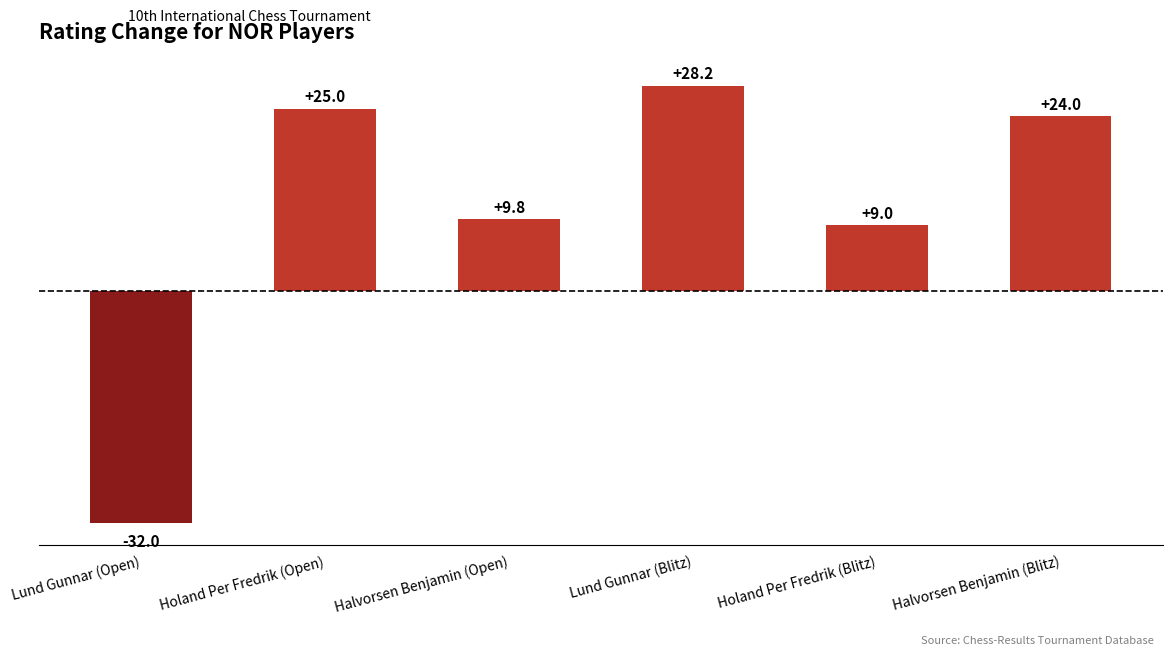

What is the smallest value displayed?

-32.0